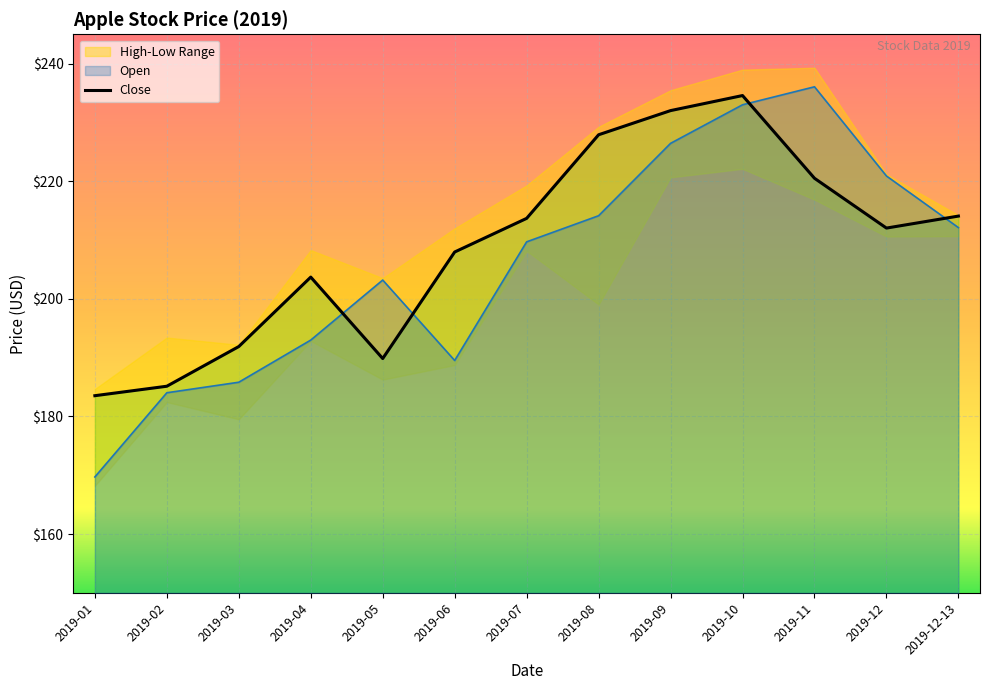

Rank the series by their maximum value, from lowest to highest.

Close, Open